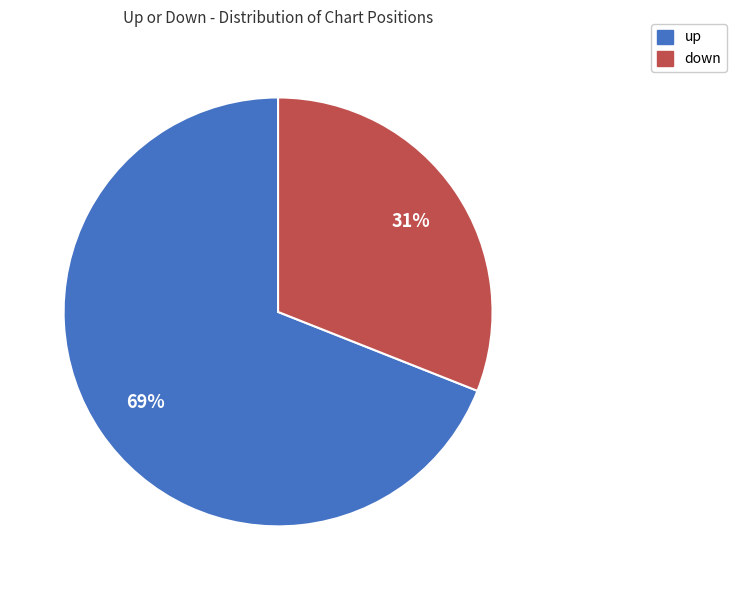

Is it true that up is 69% of the pie?

True